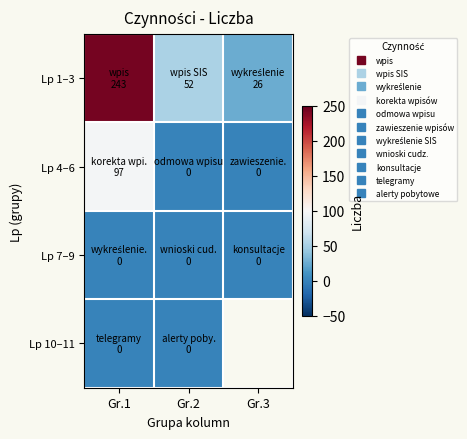

Is it true that Lp 7–9 equals 0.0 at Gr.2?

True